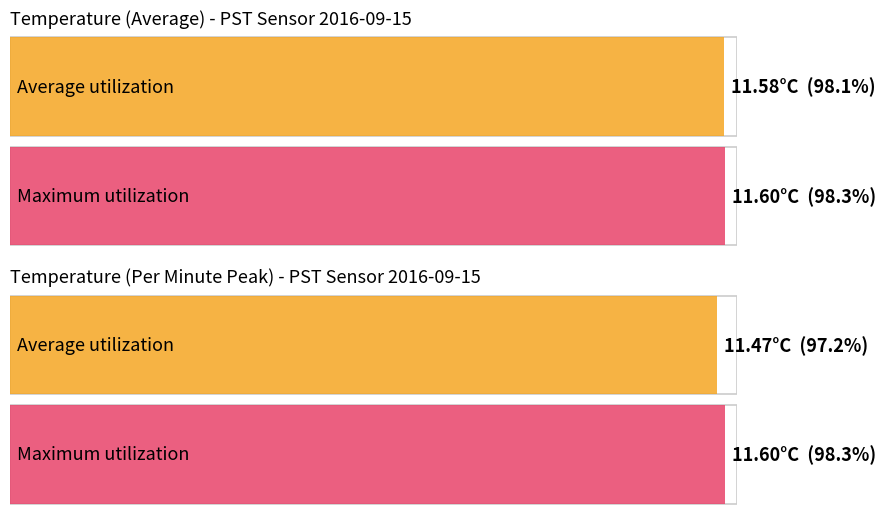

What is the value of the Maximum utilization bar at the 19th from the left?

11.6